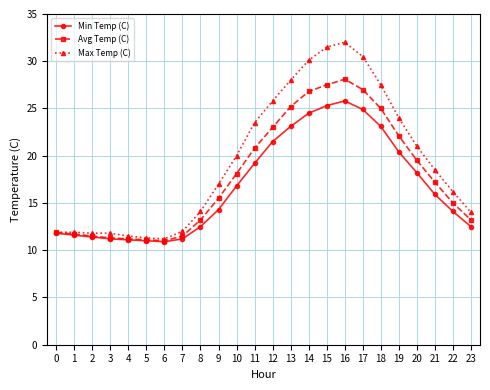

Is it true that Max Temp (C) equals 5.5 at 1?

False